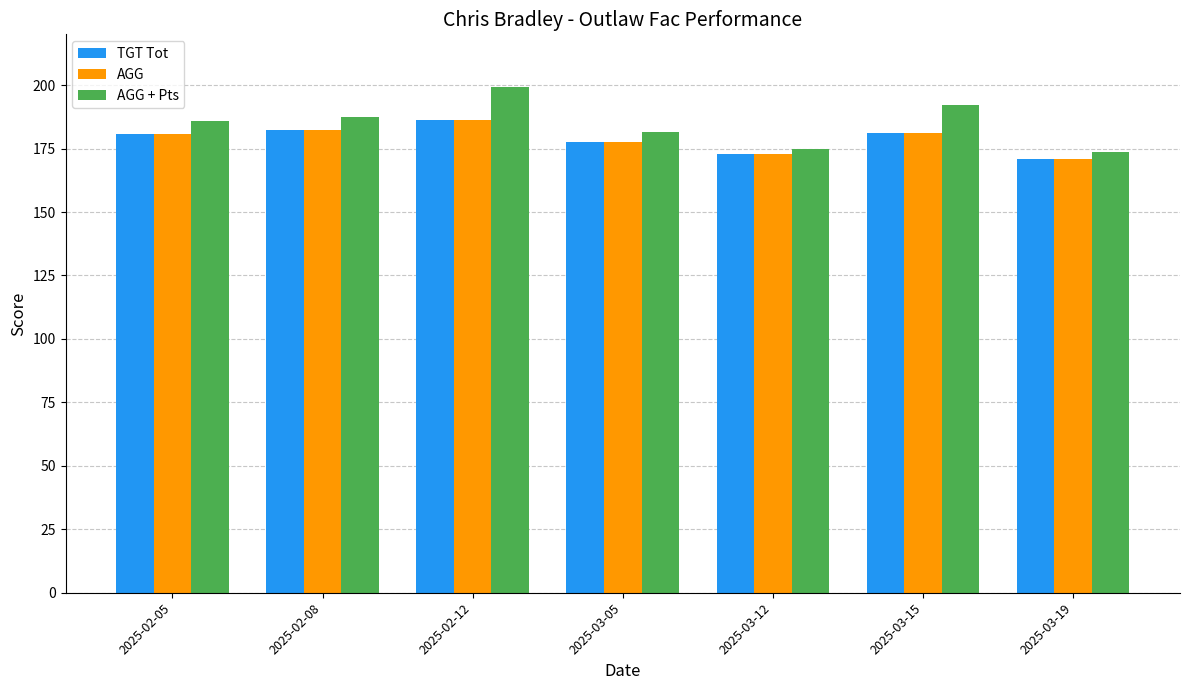

The TGT Tot series shows 291.8 at 2025-03-19. True or false?

False